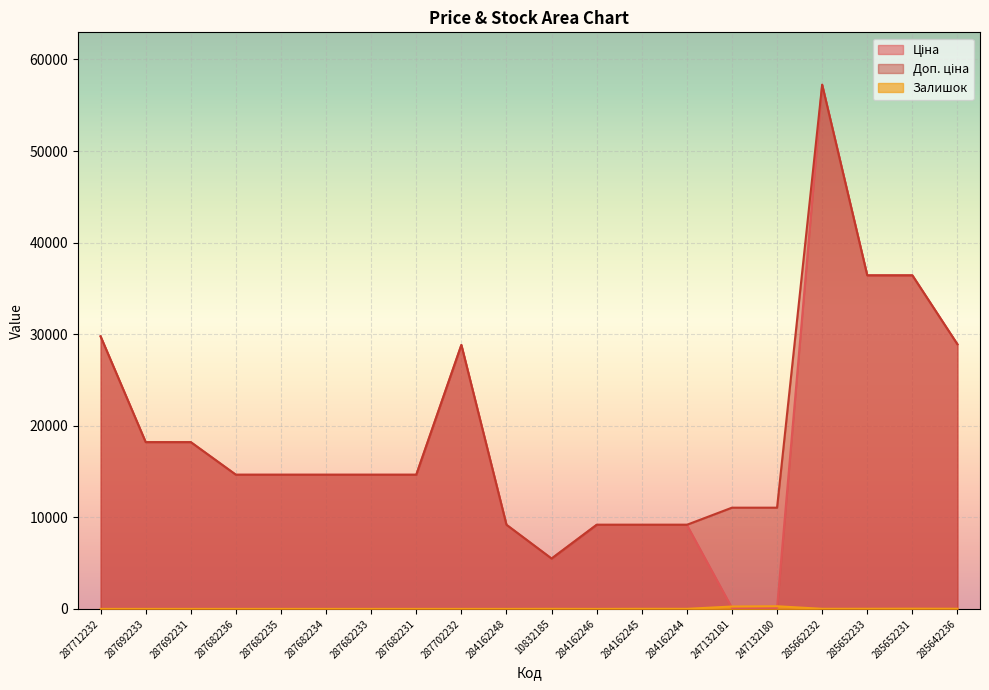

Reading left to right, extract all data points from this chart.

Ціна: 29761.5	18212.0	18212.0	14649.6	14649.6	14649.6	14649.6	14649.6	28821.8	9185.1	5497.3	9185.1	9185.1	9185.1	110.5	110.5	57235.5	36424.0	36424.0	28890.3
Доп. ціна: 29761.5	18212.0	18212.0	14649.6	14649.6	14649.6	14649.6	14649.6	28821.8	9185.1	5497.3	9185.1	9185.1	9185.1	11055.0	11055.0	57235.5	36424.0	36424.0	28890.3
Залишок: 0.0	0.0	0.0	0.0	0.0	0.0	0.0	0.0	0.0	0.0	7.0	0.0	11.0	9.0	260.0	290.0	13.0	15.0	24.0	17.0